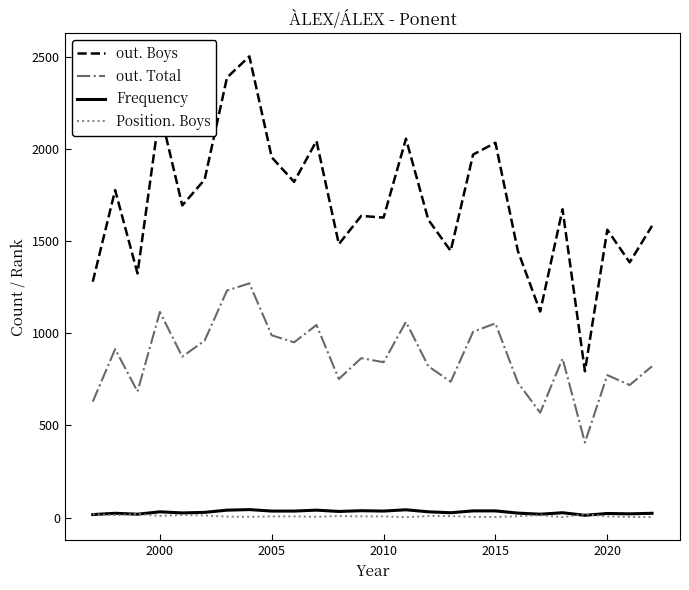

What is the maximum value shown in the chart?

2503